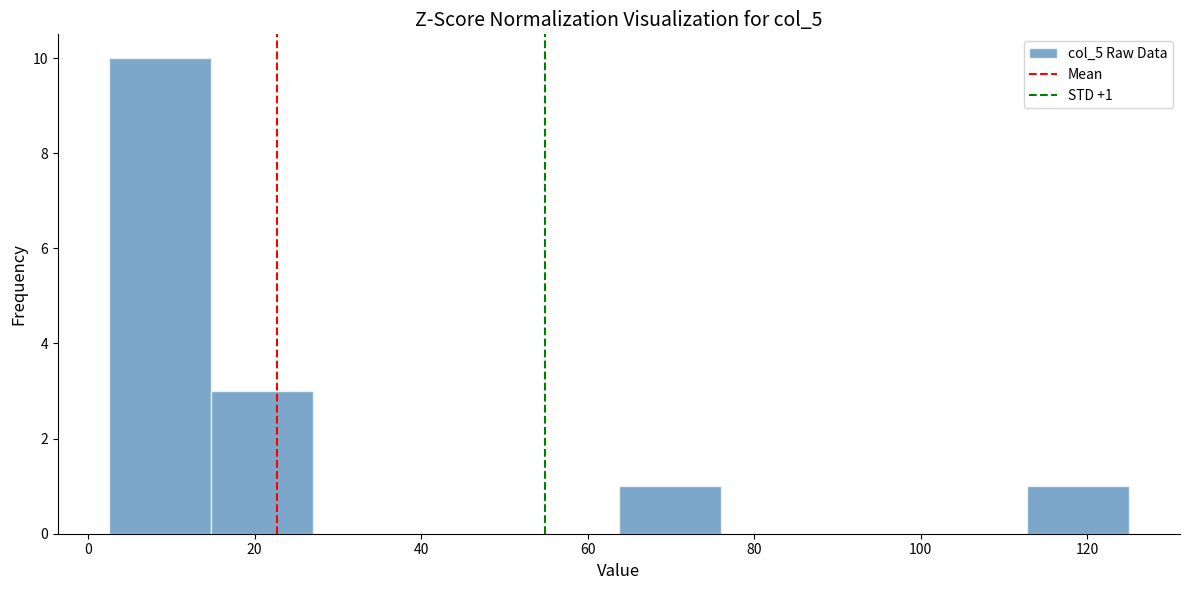

Which range on the x-axis has the tallest bar?

2 to 14